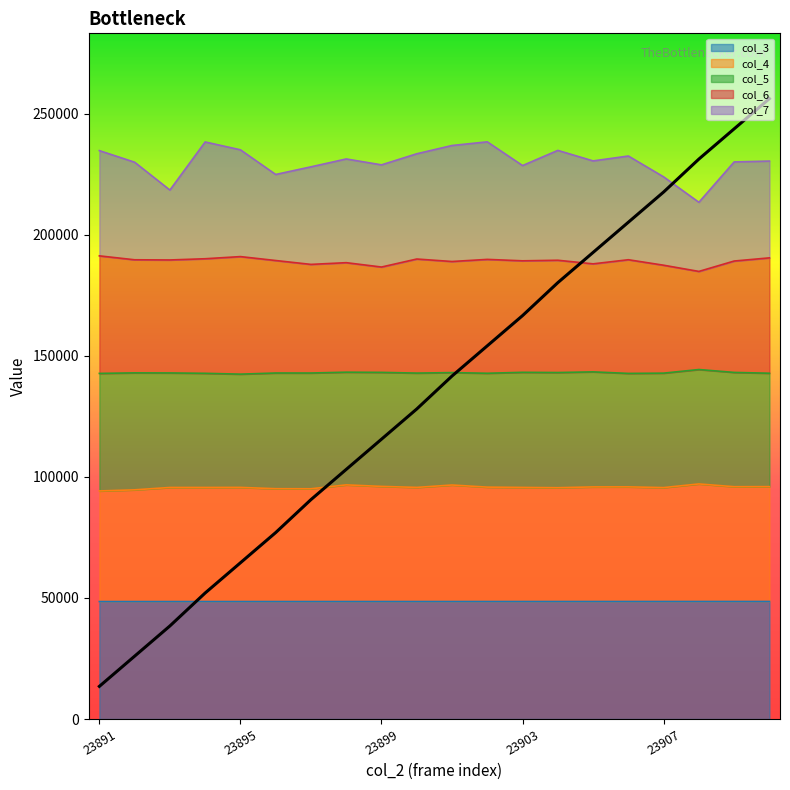

What is the lowest value of the col_3 series?

48515.0